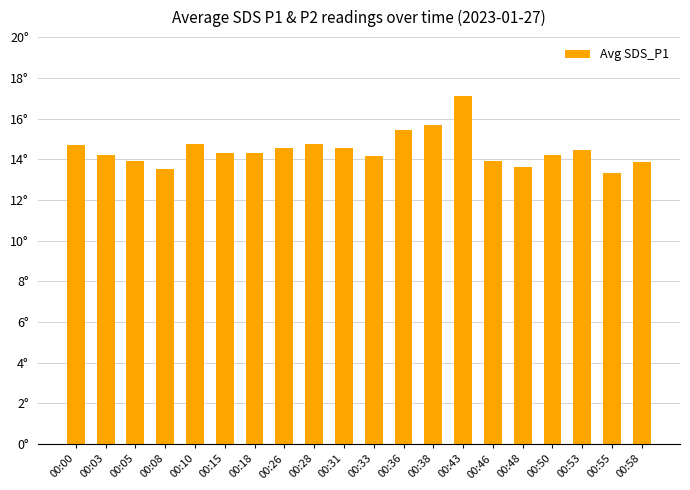

Reading right to left, extract all data points from this chart.

13.9	13.3	14.4	14.2	13.6	13.9	17.1	15.7	15.4	14.2	14.6	14.7	14.5	14.3	14.3	14.7	13.5	13.9	14.2	14.7